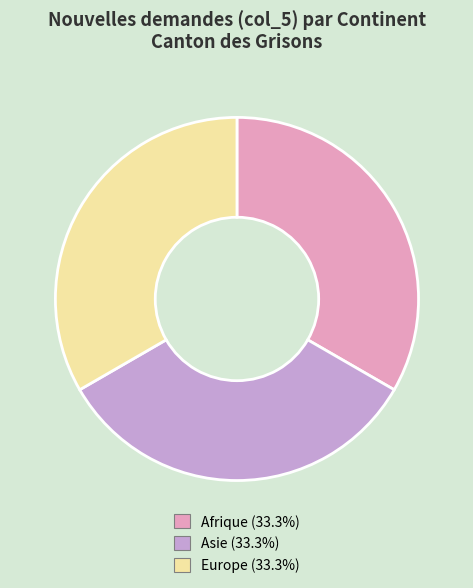

How many slices are in this pie chart?

3